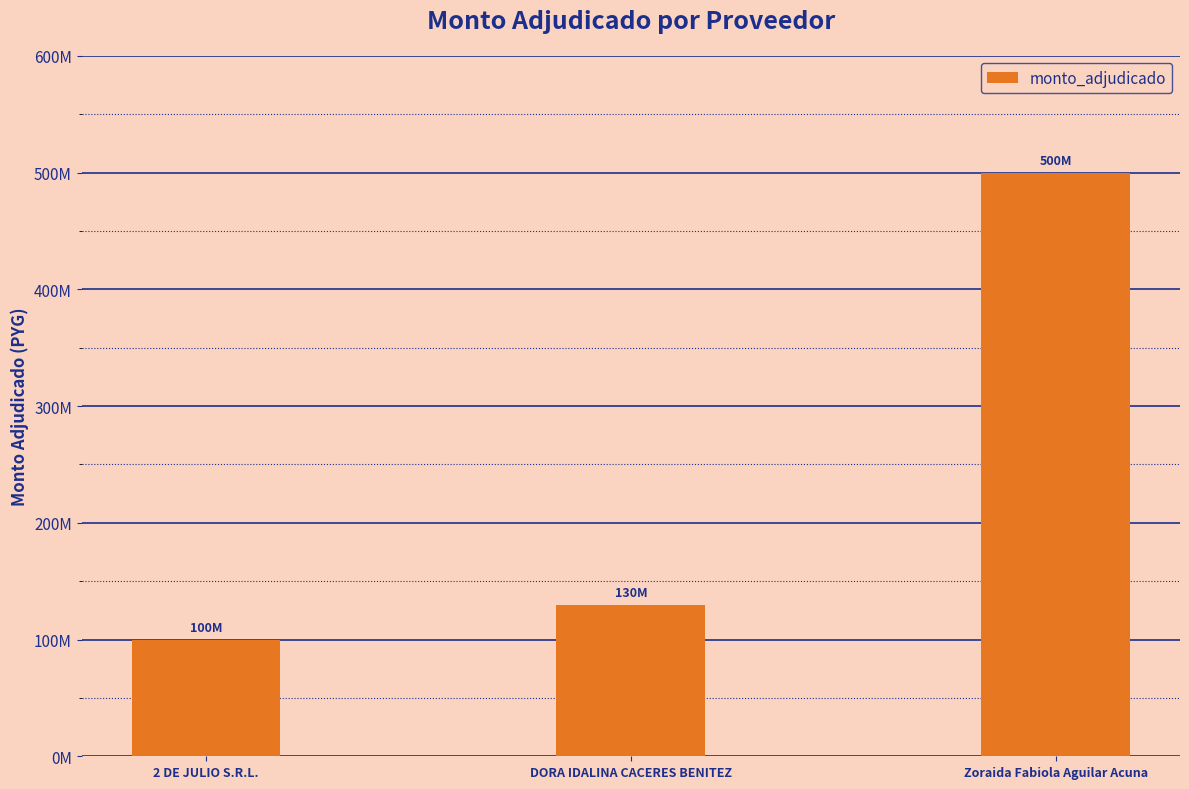

What is the smallest value displayed?

100000000